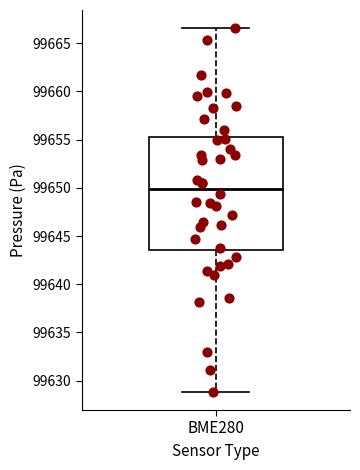

Where does the upper whisker of the box for BME280 end on the y-axis? The values are not printed on the chart, so give them approximately, as read against the axis.

99666.5